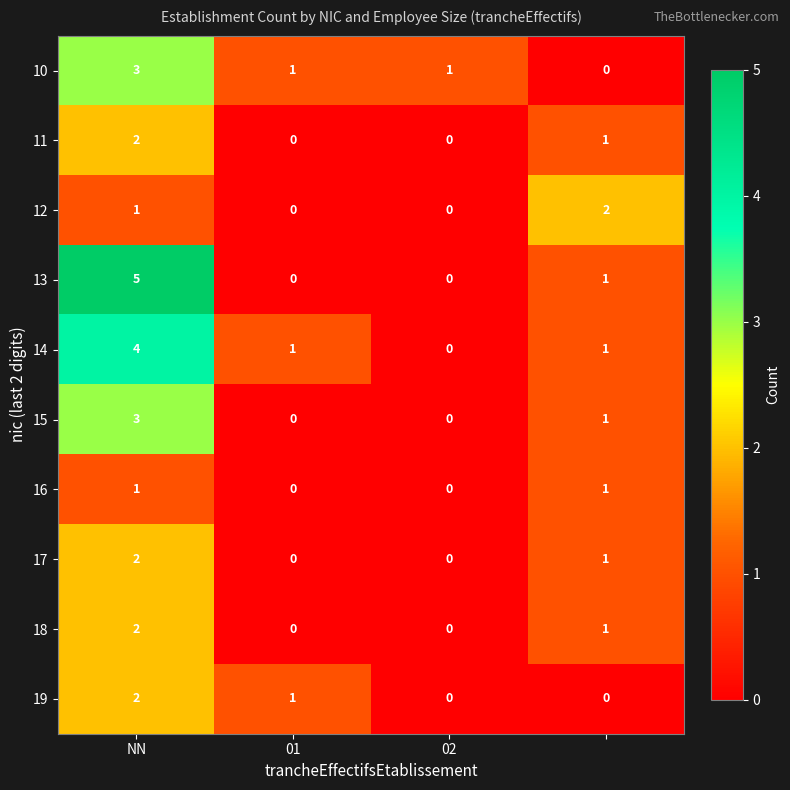

Which series has the largest range (max minus min)?

13